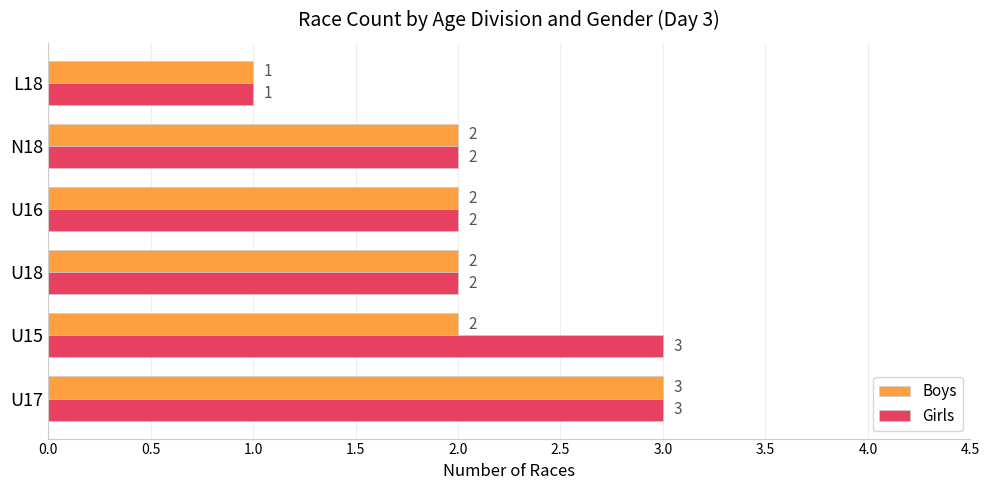

True or false: Girls has a value of 2 at U18.

True